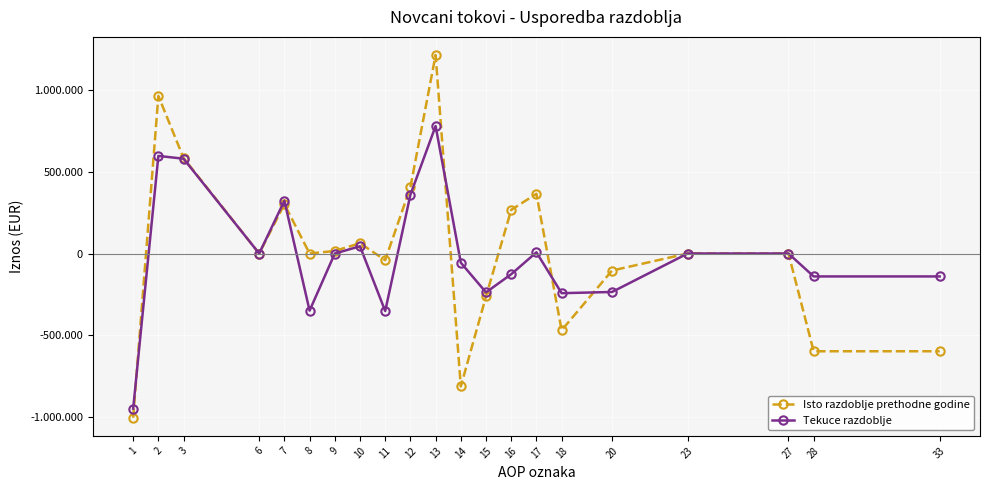

Between which two adjacent categories do Tekuce razdoblje and Isto razdoblje prethodne godine first intersect?

1 and 2